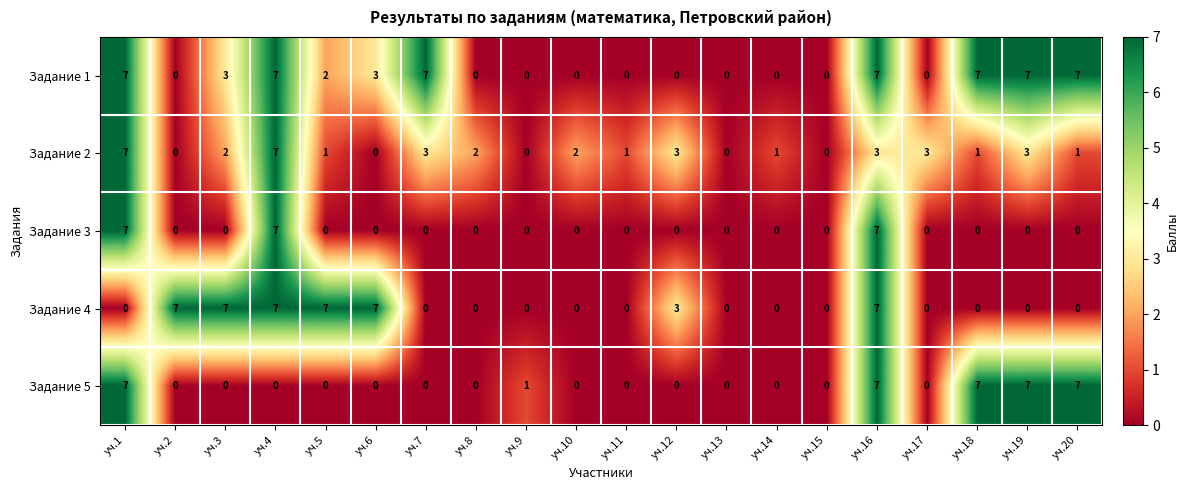

What is the difference between the highest and lowest values at уч.18?

7